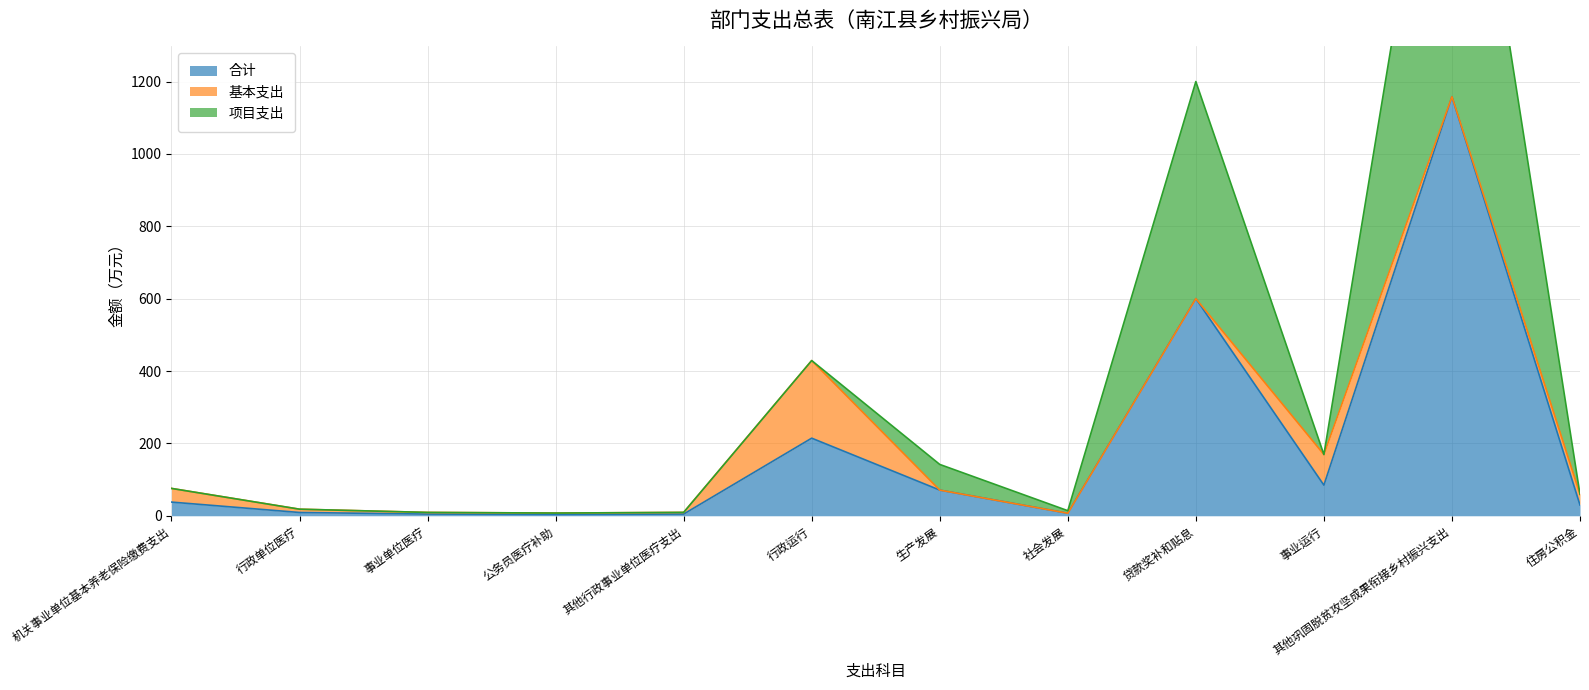

The value of 合计 at 行政运行 is 214.4. True or false?

True